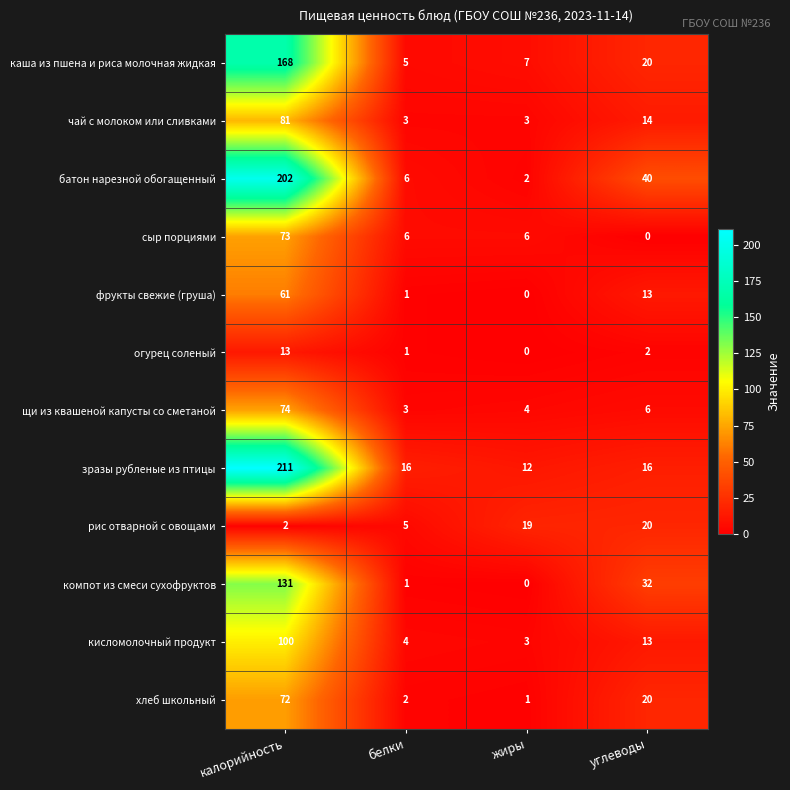

Which series has the largest total across all categories?

зразы рубленые из птицы